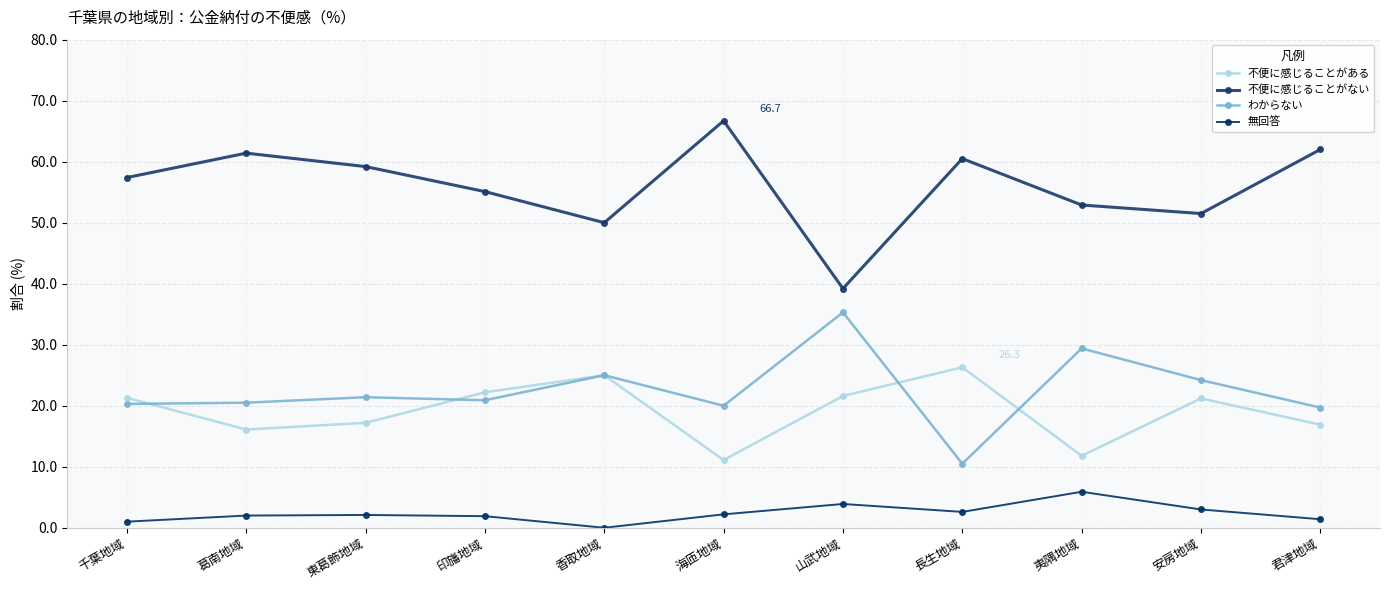

The value of わからない at 海匝地域 is 20.0. True or false?

True